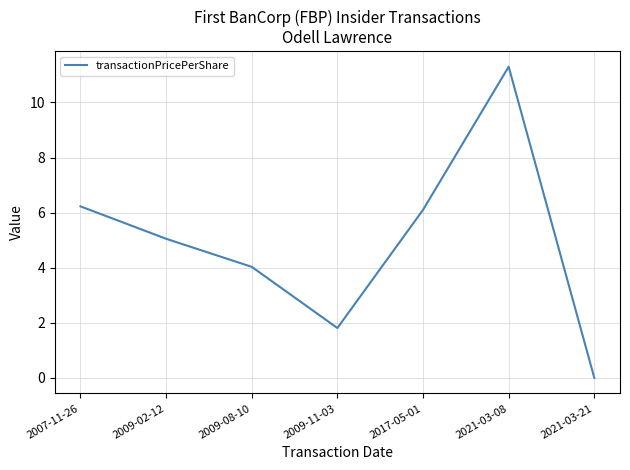

At which label does the data first exceed 5?

2007-11-26